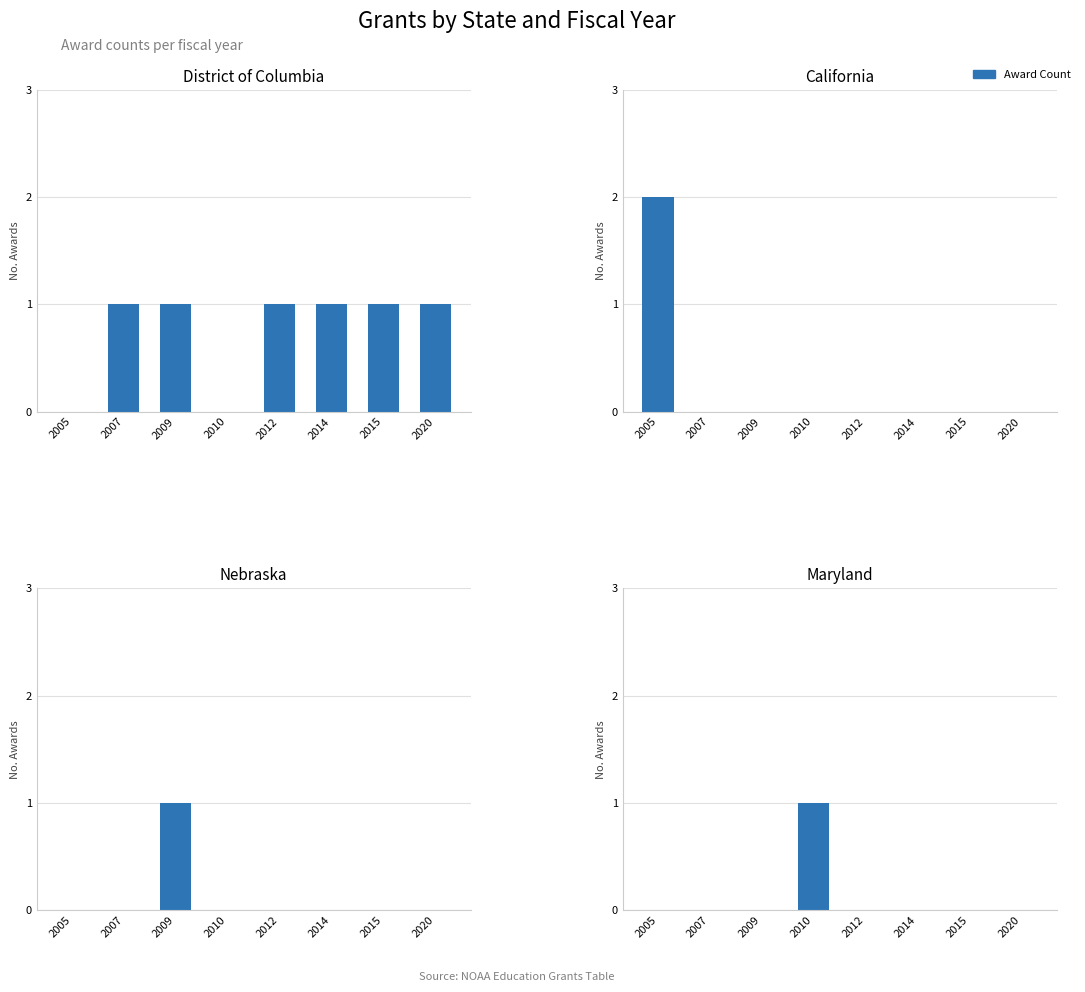

What is the average value of the District of Columbia series?

1